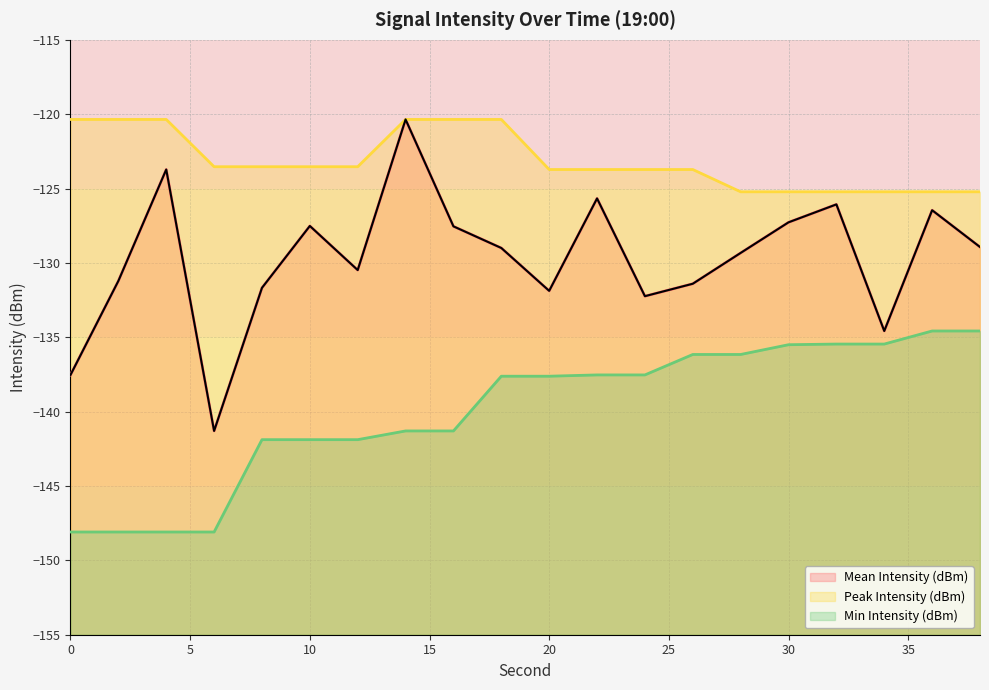

Count the number of categories in the chart.

20